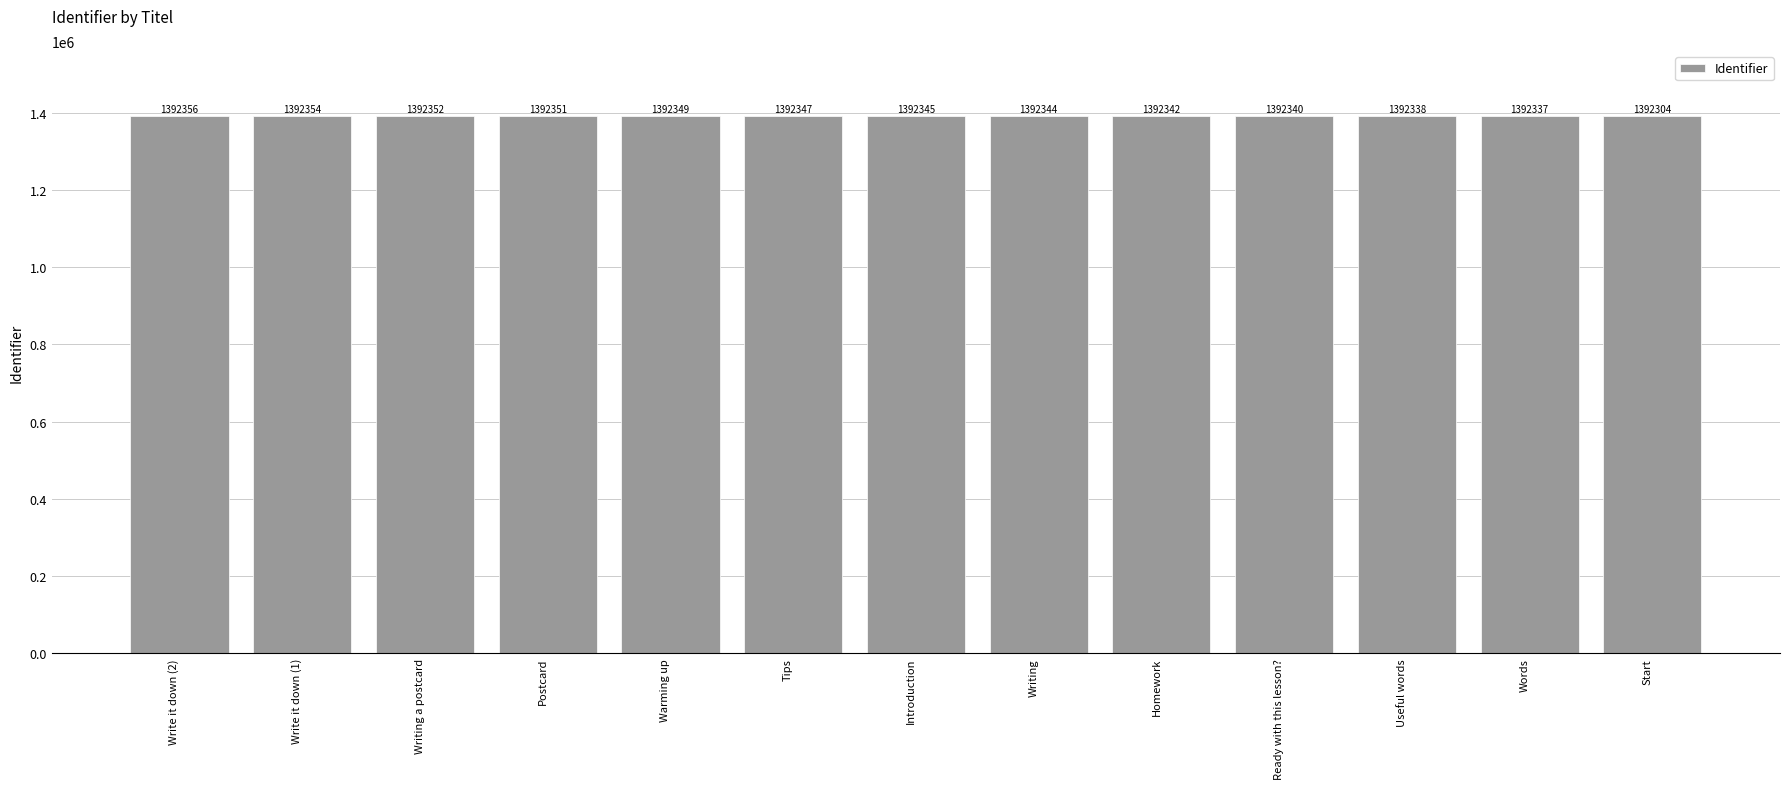

Which label corresponds to the largest value in the chart?

Write it down (2)